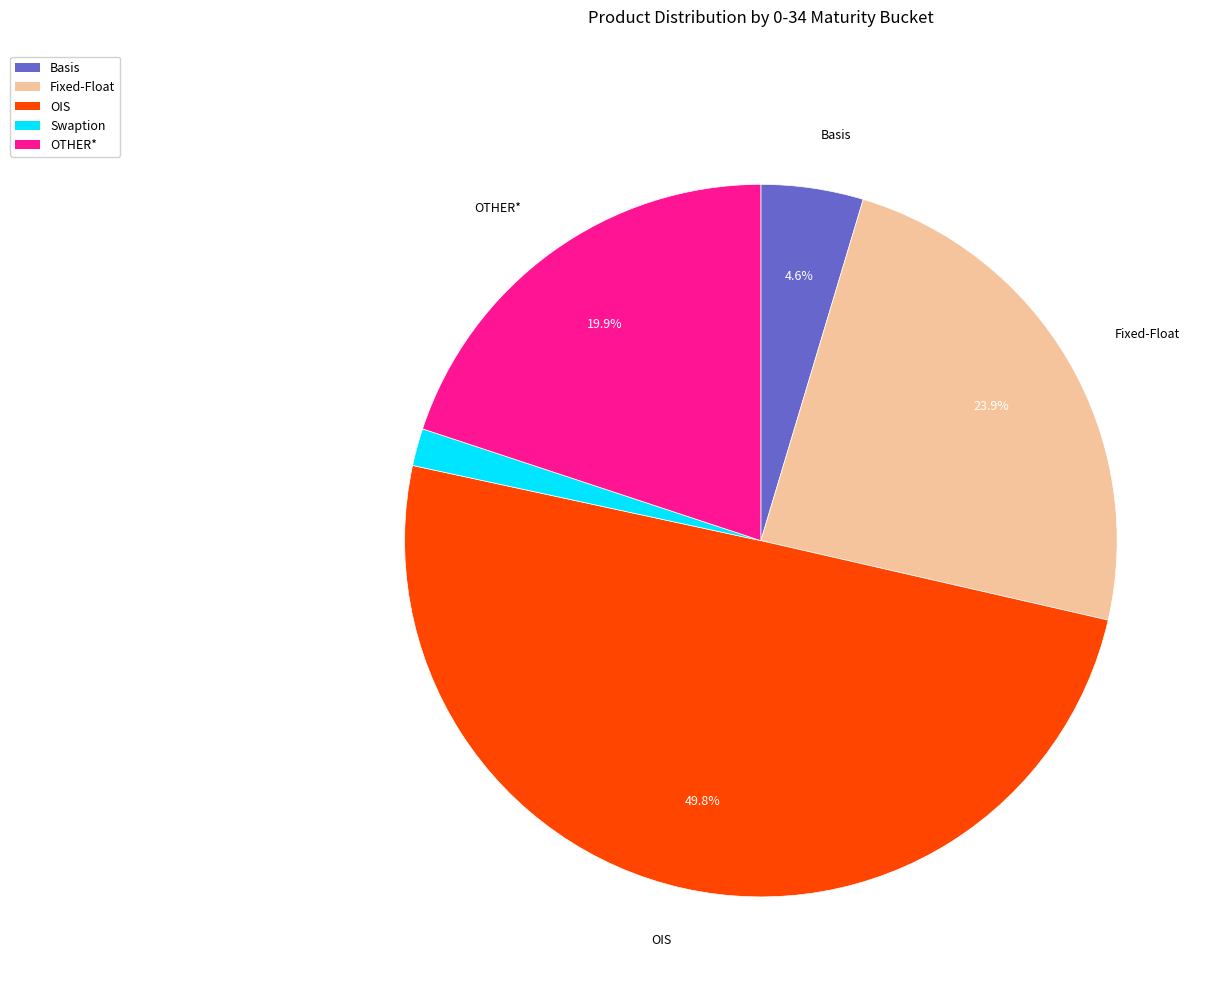

True or false: OTHER* accounts for 20% of the total.

True